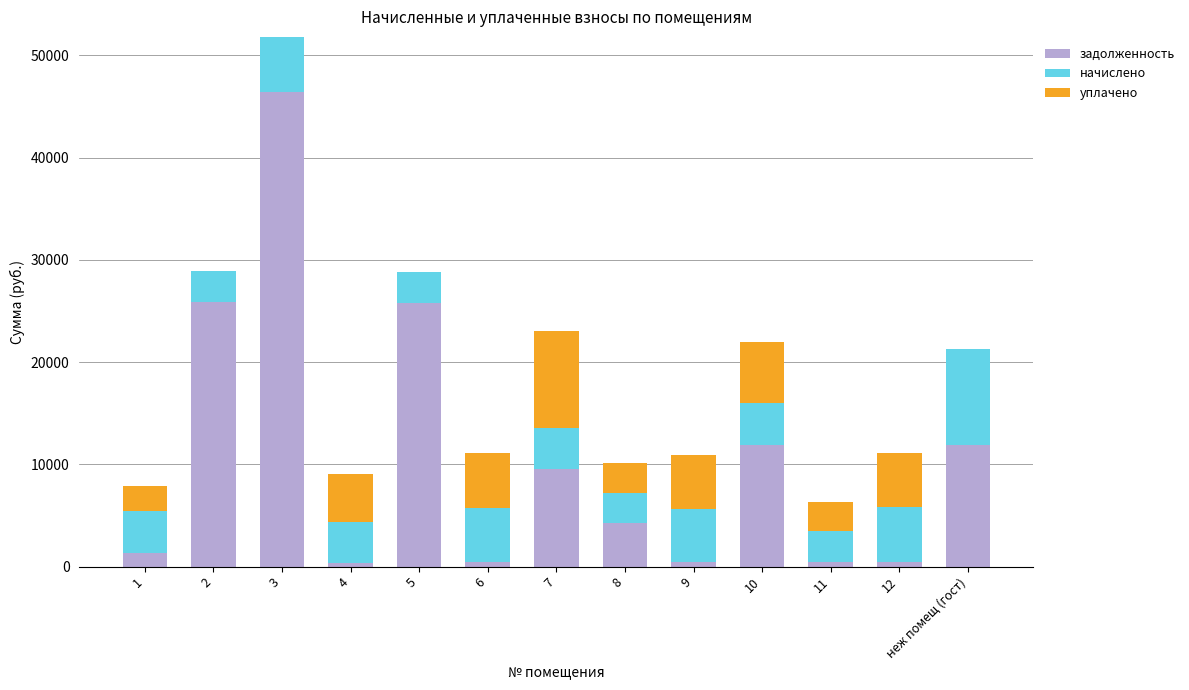

What value does the задолженность series have at неж помещ (гост)?

11869.0